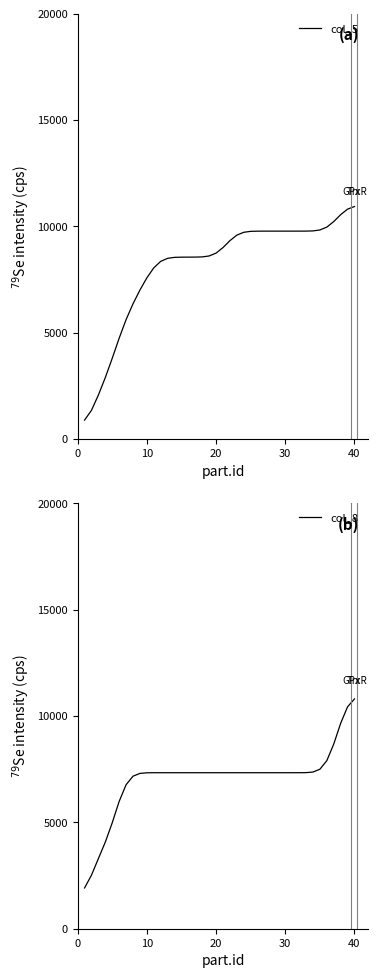

What is the maximum value for col_8?

10804.1